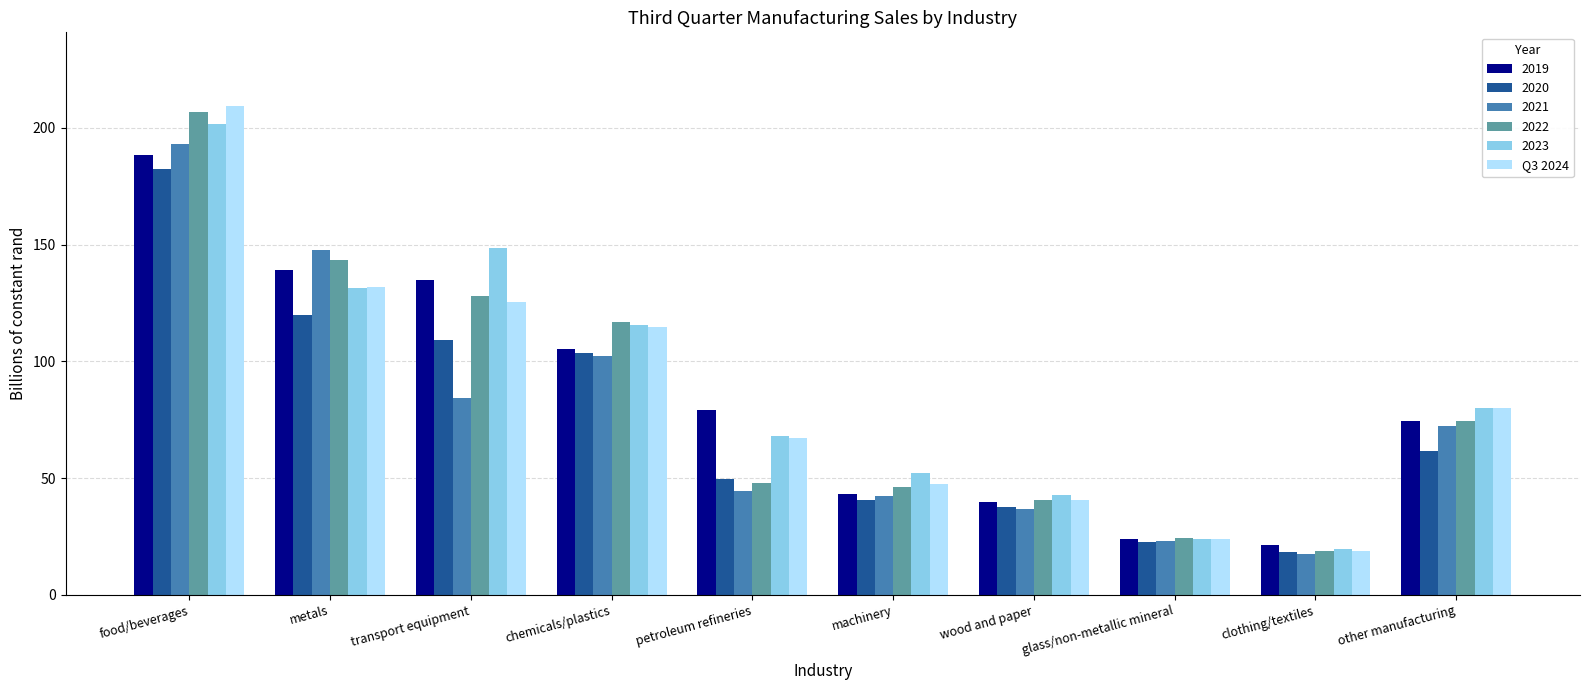

What is the sum of the 2022 values at clothing/textiles and glass/non-metallic mineral?

43.0